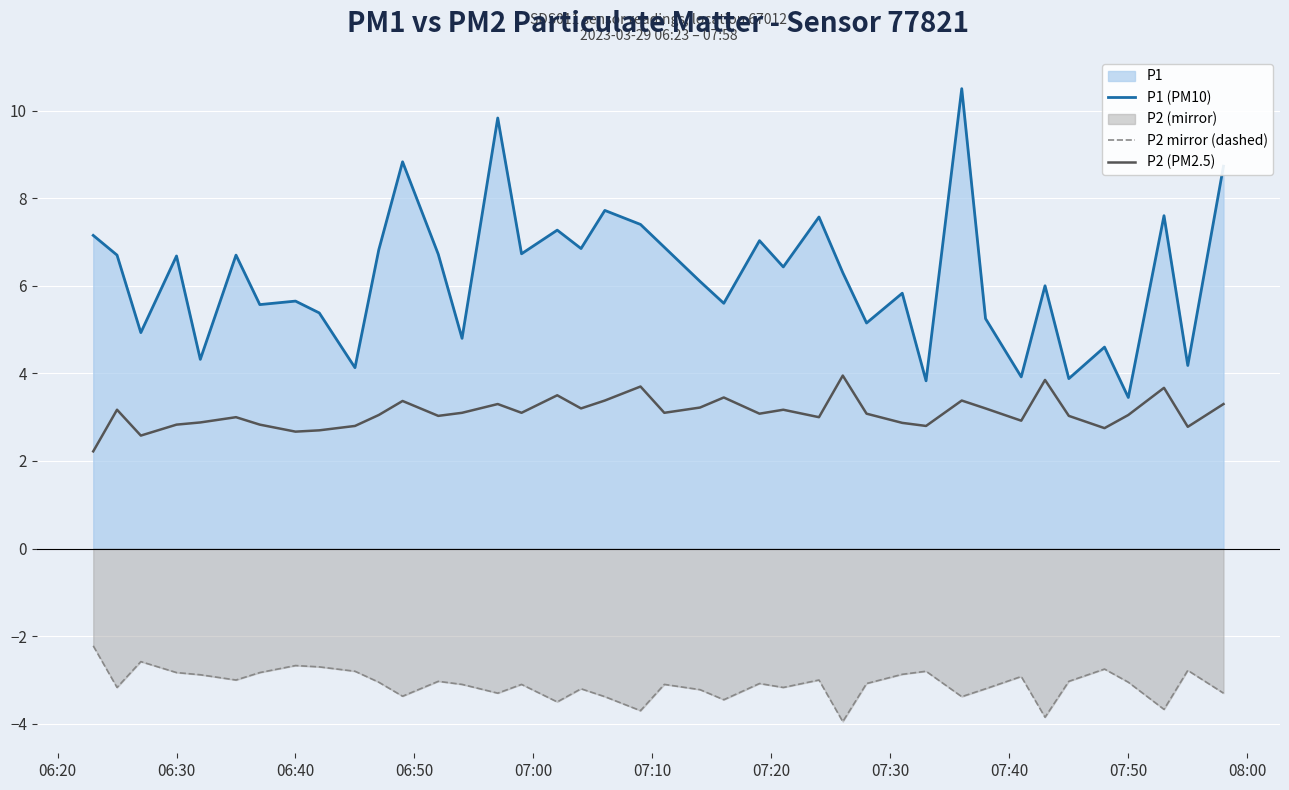

Which series has the widest spread of values?

P1 (PM10)